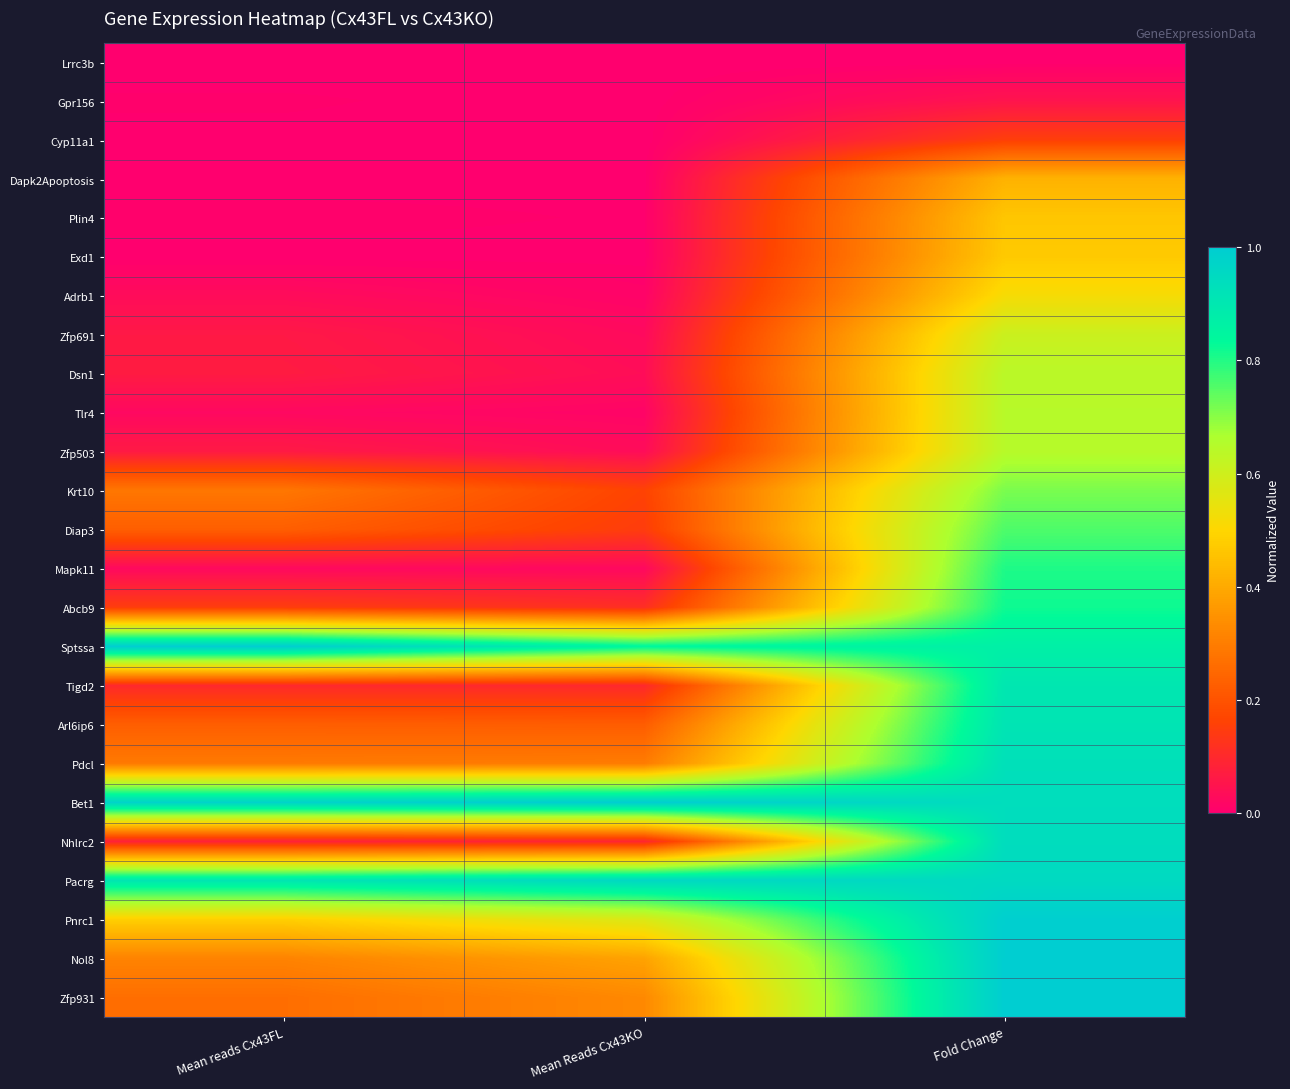

Reading right to left, transcribe all the data shown in this chart.

Lrrc3b: Fold Change=0.0	Mean Reads Cx43KO=0.0	Mean reads Cx43FL=0.0
Gpr156: Fold Change=0.1	Mean Reads Cx43KO=0.0	Mean reads Cx43FL=0.0
Cyp11a1: Fold Change=0.2	Mean Reads Cx43KO=0.0	Mean reads Cx43FL=0.0
Dapk2Apoptosis: Fold Change=0.4	Mean Reads Cx43KO=0.0	Mean reads Cx43FL=0.0
Plin4: Fold Change=0.5	Mean Reads Cx43KO=0.0	Mean reads Cx43FL=0.0
Exd1: Fold Change=0.5	Mean Reads Cx43KO=0.0	Mean reads Cx43FL=0.0
Adrb1: Fold Change=0.5	Mean Reads Cx43KO=0.0	Mean reads Cx43FL=0.0
Zfp691: Fold Change=0.6	Mean Reads Cx43KO=0.0	Mean reads Cx43FL=0.1
Dsn1: Fold Change=0.6	Mean Reads Cx43KO=0.0	Mean reads Cx43FL=0.1
Tlr4: Fold Change=0.6	Mean Reads Cx43KO=0.0	Mean reads Cx43FL=0.0
Zfp503: Fold Change=0.6	Mean Reads Cx43KO=0.0	Mean reads Cx43FL=0.1
Krt10: Fold Change=0.7	Mean Reads Cx43KO=0.2	Mean reads Cx43FL=0.3
Diap3: Fold Change=0.8	Mean Reads Cx43KO=0.1	Mean reads Cx43FL=0.2
Mapk11: Fold Change=0.8	Mean Reads Cx43KO=0.0	Mean reads Cx43FL=0.0
Abcb9: Fold Change=0.8	Mean Reads Cx43KO=0.1	Mean reads Cx43FL=0.1
Sptssa: Fold Change=0.9	Mean Reads Cx43KO=0.8	Mean reads Cx43FL=1.0
Tigd2: Fold Change=0.9	Mean Reads Cx43KO=0.1	Mean reads Cx43FL=0.1
Arl6ip6: Fold Change=0.9	Mean Reads Cx43KO=0.2	Mean reads Cx43FL=0.2
Pdcl: Fold Change=0.9	Mean Reads Cx43KO=0.3	Mean reads Cx43FL=0.3
Bet1: Fold Change=0.9	Mean Reads Cx43KO=1.0	Mean reads Cx43FL=1.0
Nhlrc2: Fold Change=0.9	Mean Reads Cx43KO=0.1	Mean reads Cx43FL=0.1
Pacrg: Fold Change=1.0	Mean Reads Cx43KO=1.0	Mean reads Cx43FL=0.9
Pnrc1: Fold Change=1.0	Mean Reads Cx43KO=0.6	Mean reads Cx43FL=0.5
Nol8: Fold Change=1.0	Mean Reads Cx43KO=0.4	Mean reads Cx43FL=0.3
Zfp931: Fold Change=1.0	Mean Reads Cx43KO=0.3	Mean reads Cx43FL=0.3